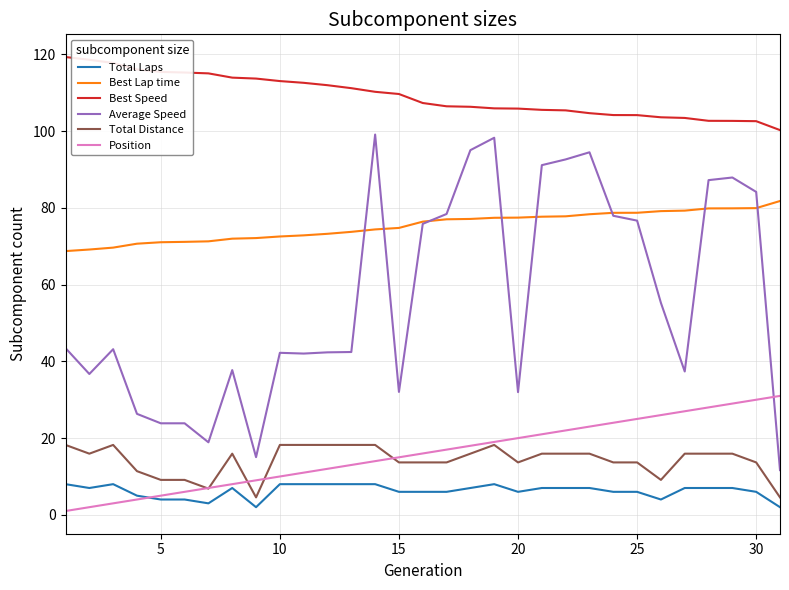

Which series has the widest spread of values?

Average Speed